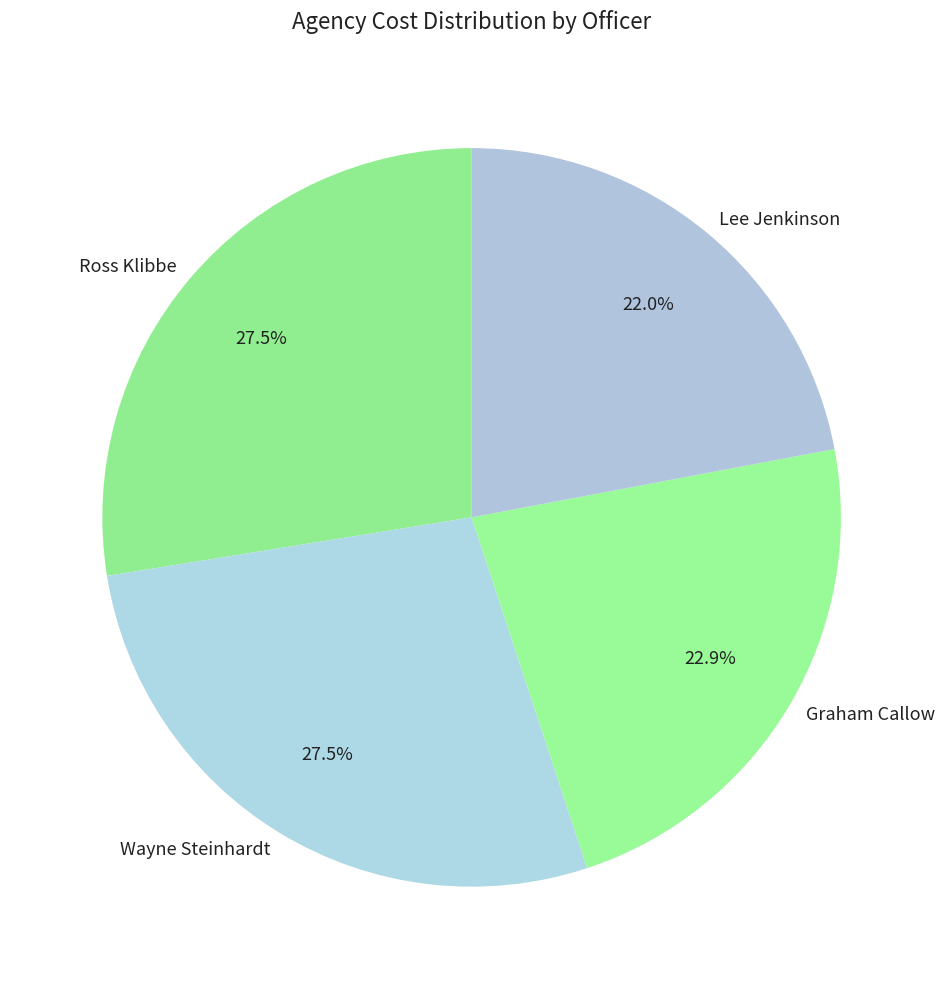

Combined, what portion of the pie is Lee Jenkinson and Graham Callow?

44.9%